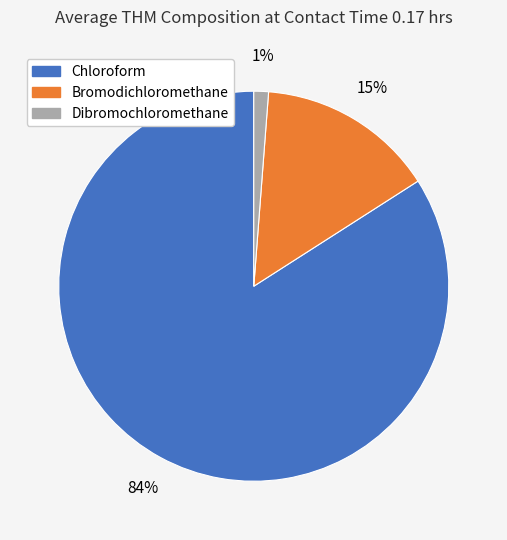

Is there a majority slice in this chart?

Yes